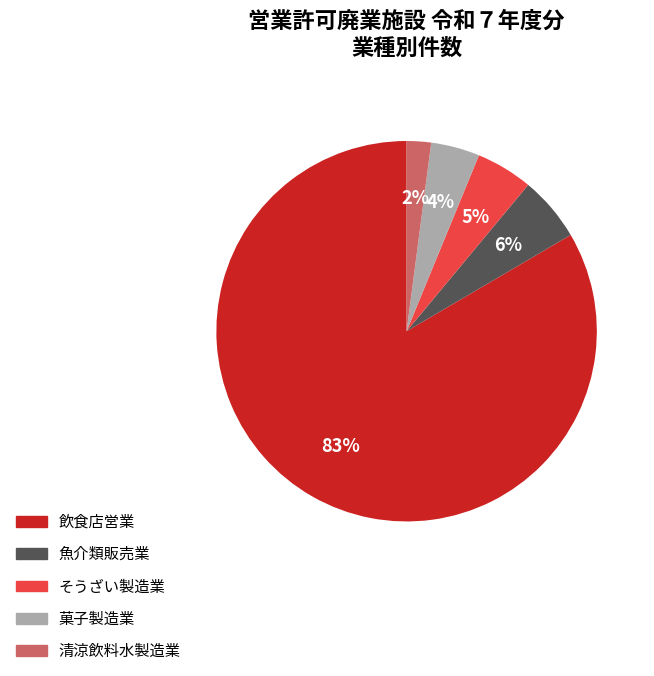

To the nearest percent, what is the difference between the largest and smallest slice percentages?

81%